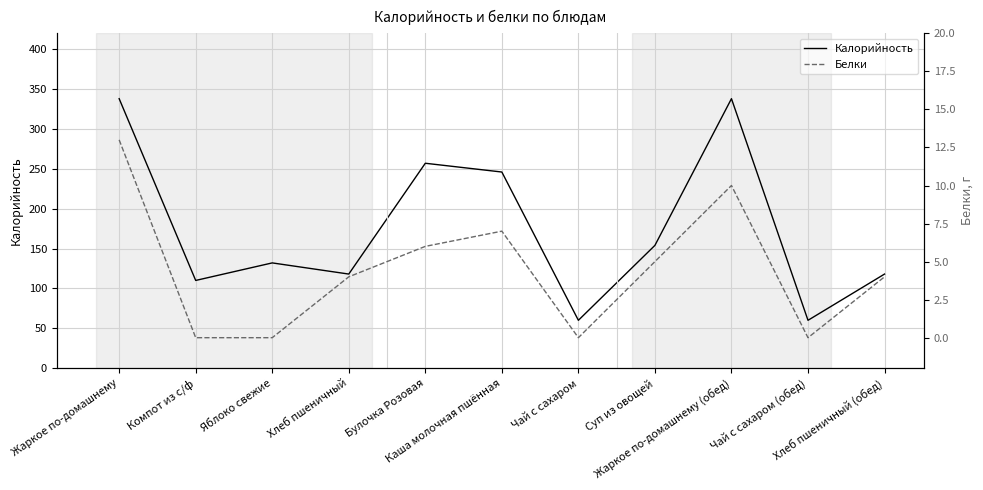

What is the sum of all Калорийность values?

1931